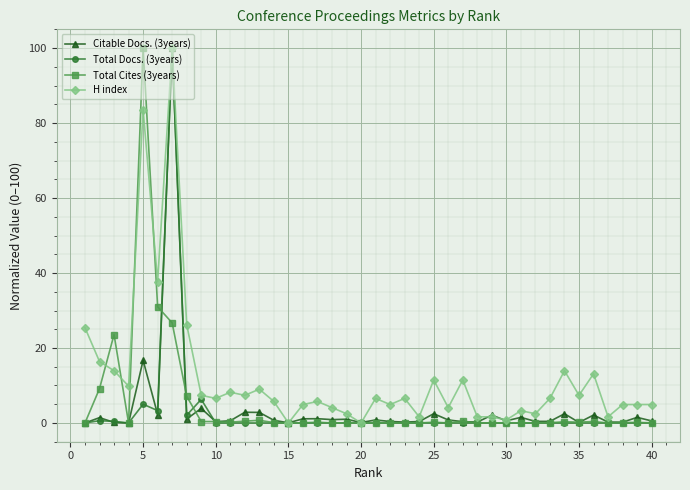

What is the greatest value displayed?

100.0